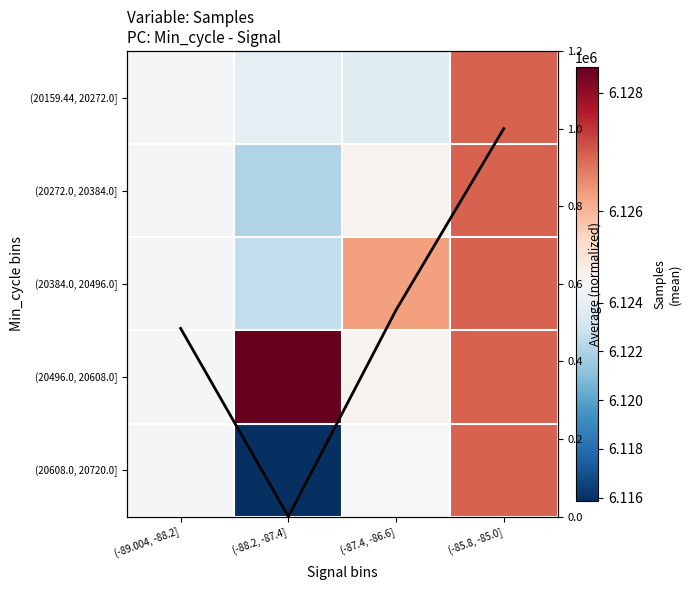

How many data points in (20496.0, 20608.0] are less than 6126923?

2